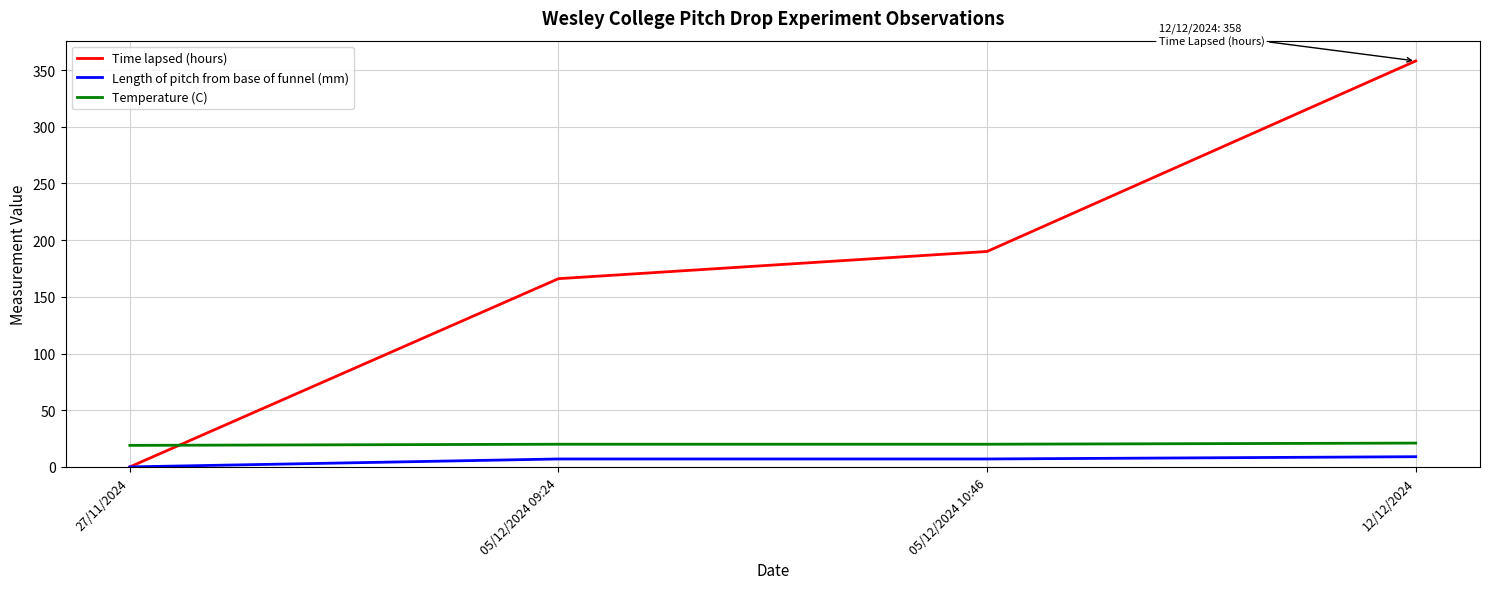

How many series are shown in this chart?

3